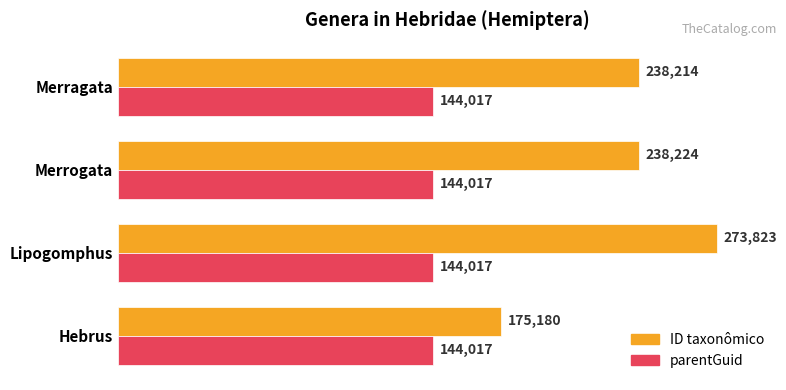

Which category has the highest value across all series?

Lipogomphus